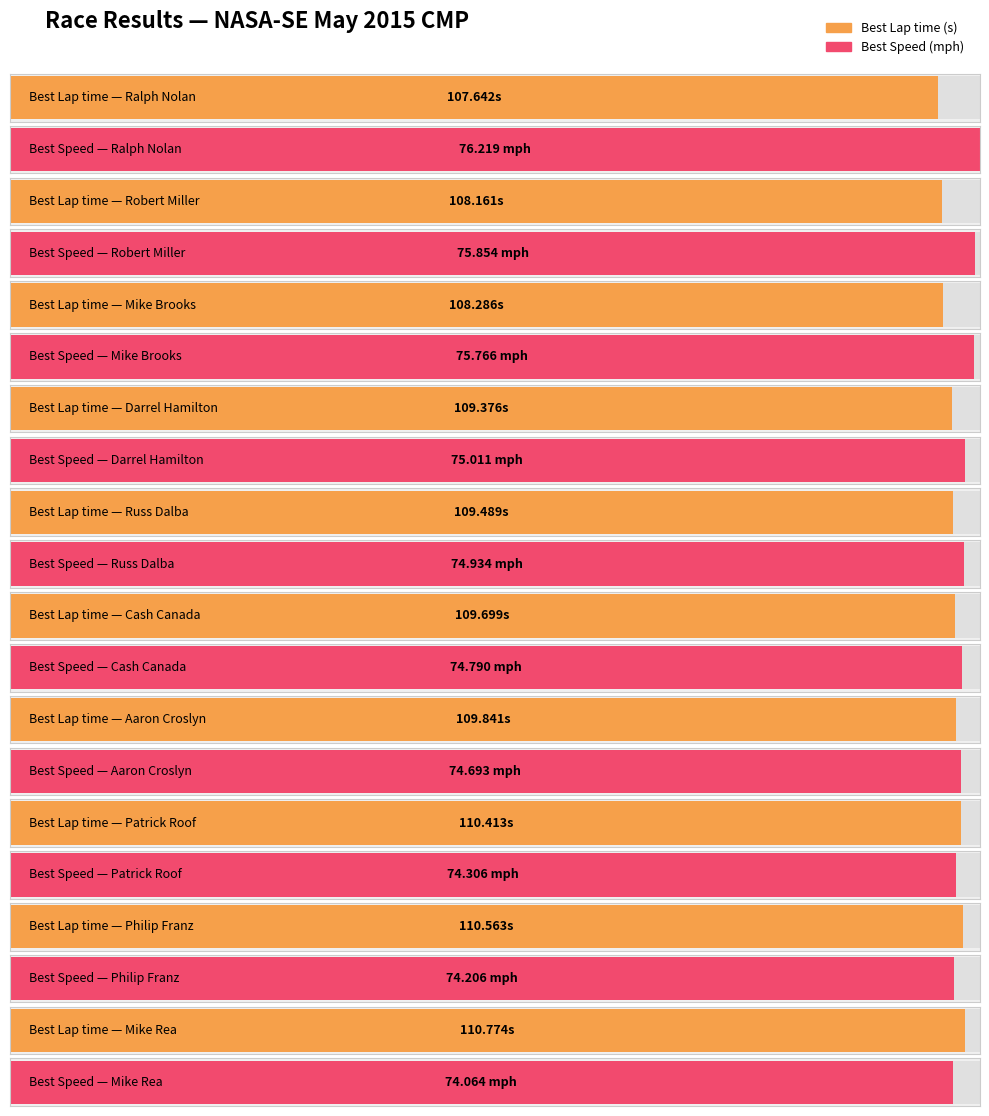

Which series has the largest range (max minus min)?

Best Lap time